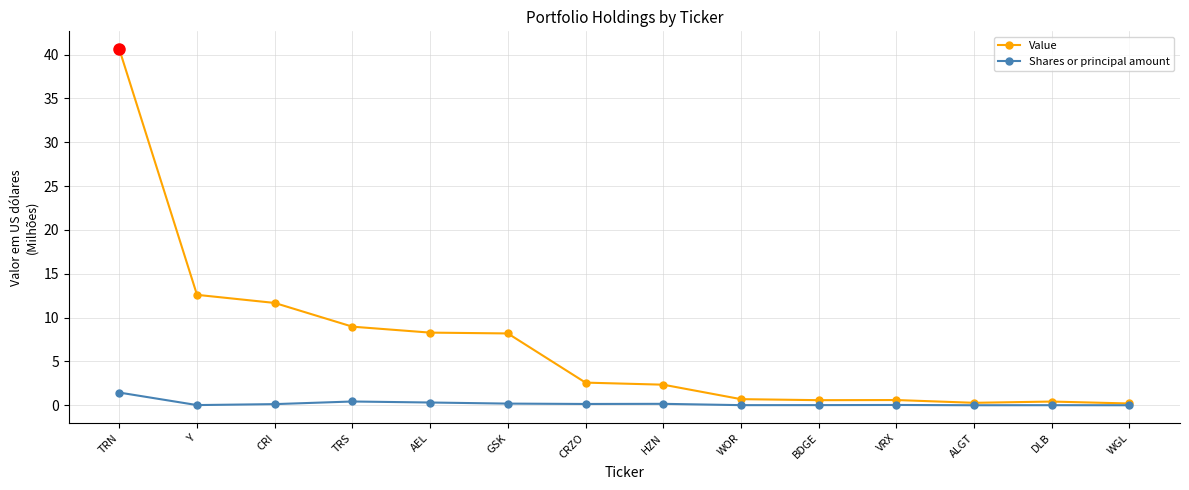

Rank the series by their average value, from lowest to highest.

Shares or principal amount, Value